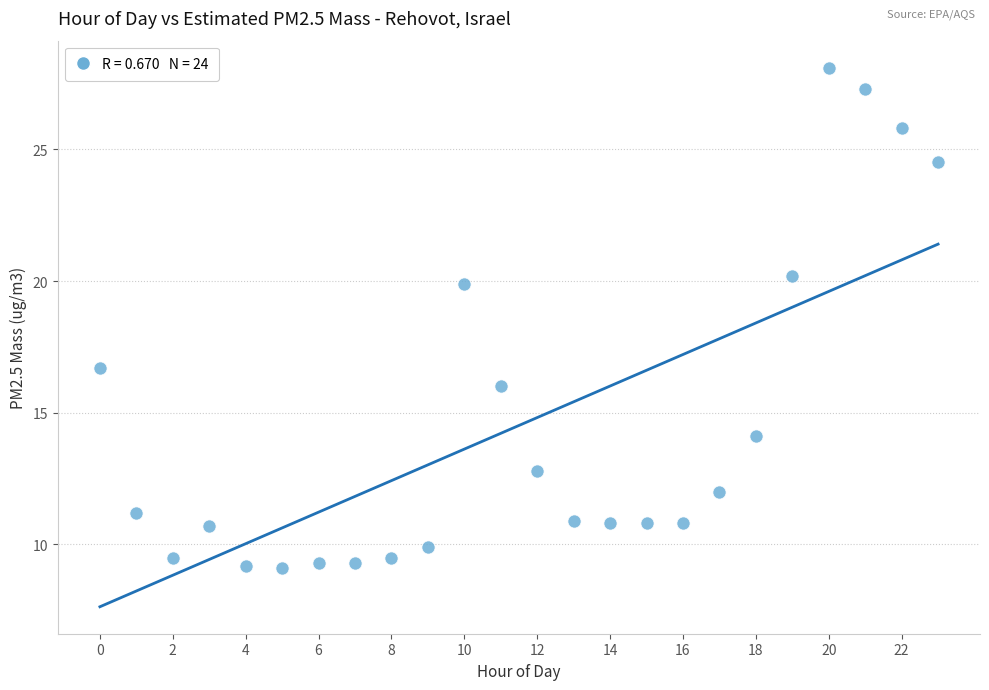

What Y value in the scatter plot is closest to 18?

16.7